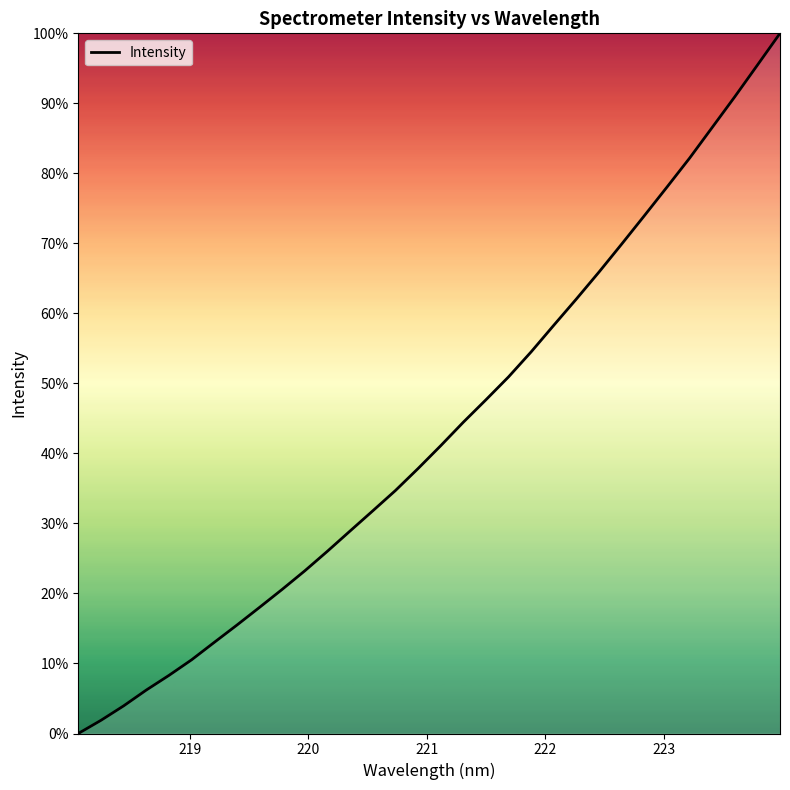

What is the greatest value displayed?

100.0